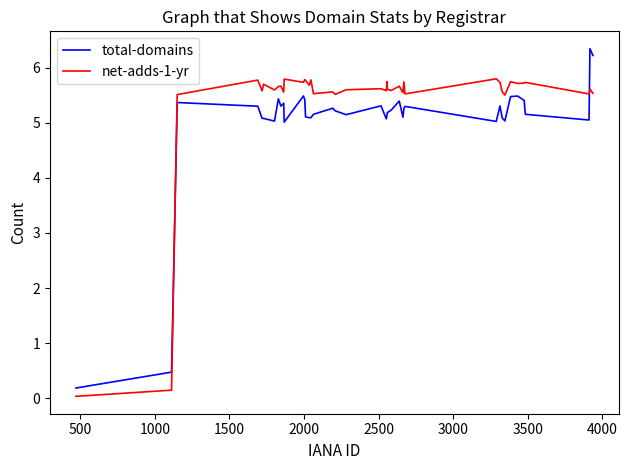

What are all the series names shown in the legend?

total-domains, net-adds-1-yr